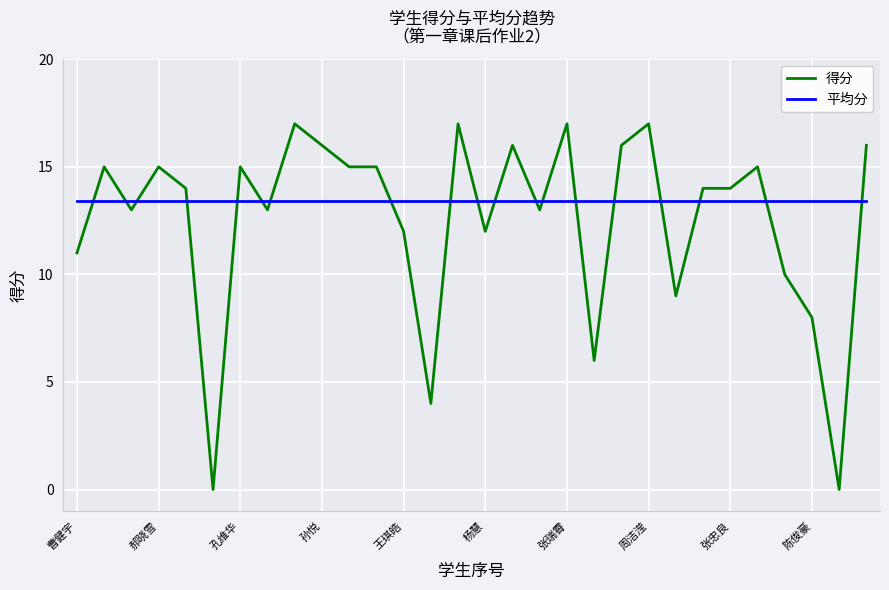

What is the greatest value displayed?

17.0